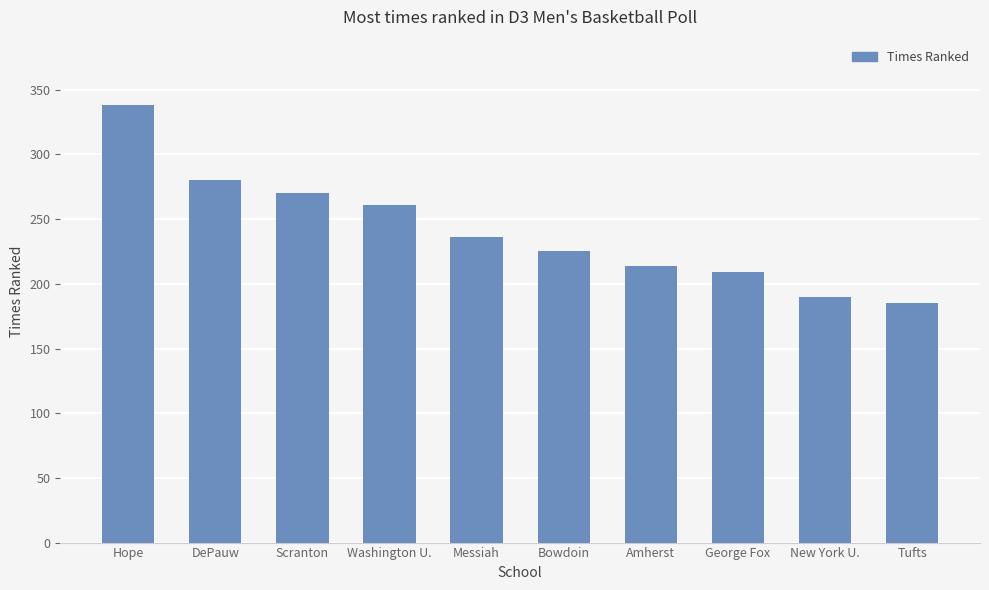

Rank the categories by value from highest to lowest.

Hope, DePauw, Scranton, Washington U., Messiah, Bowdoin, Amherst, George Fox, New York U., Tufts